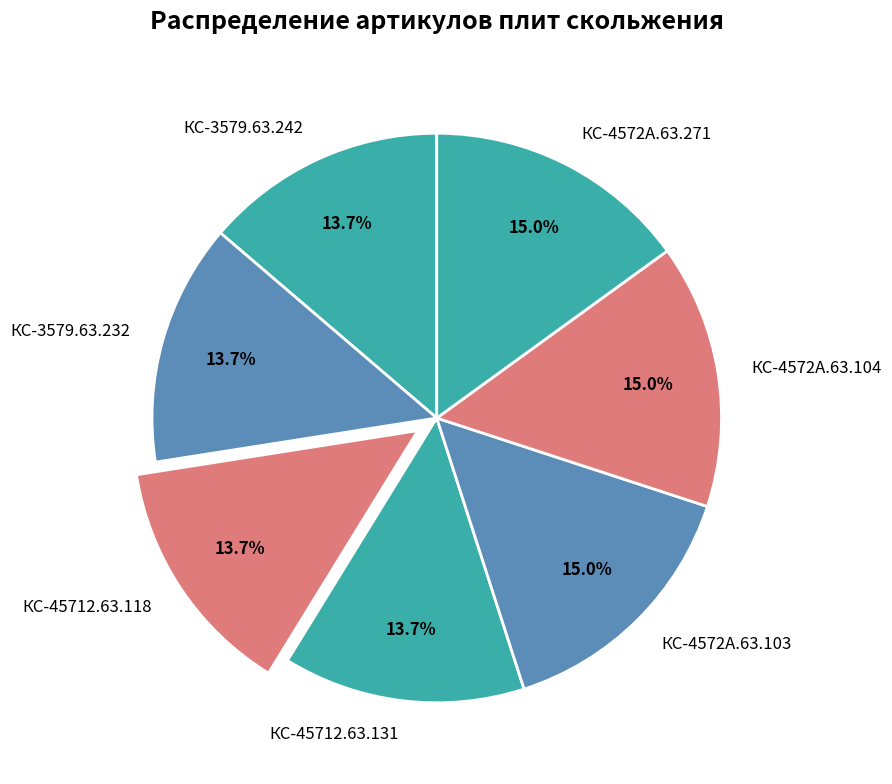

Approximately how many times larger is the value at КС-3579.63.232 compared to КС-4572А.63.104?

0.9